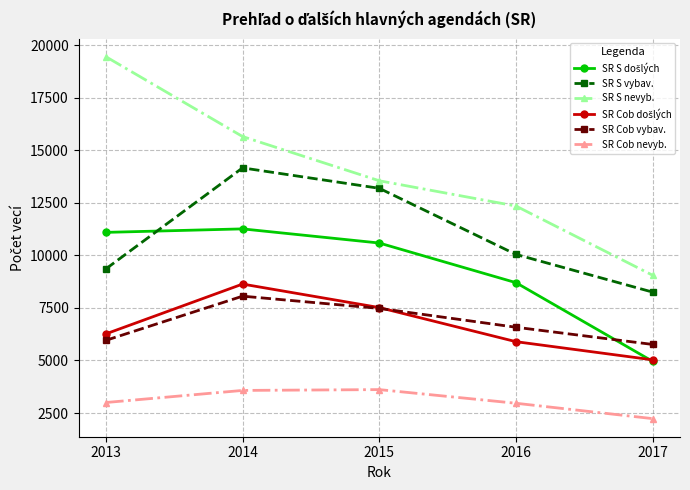

Is the value of SR S vybav. at 2013 greater than the value of SR Cob vybav. at 2017?

Yes